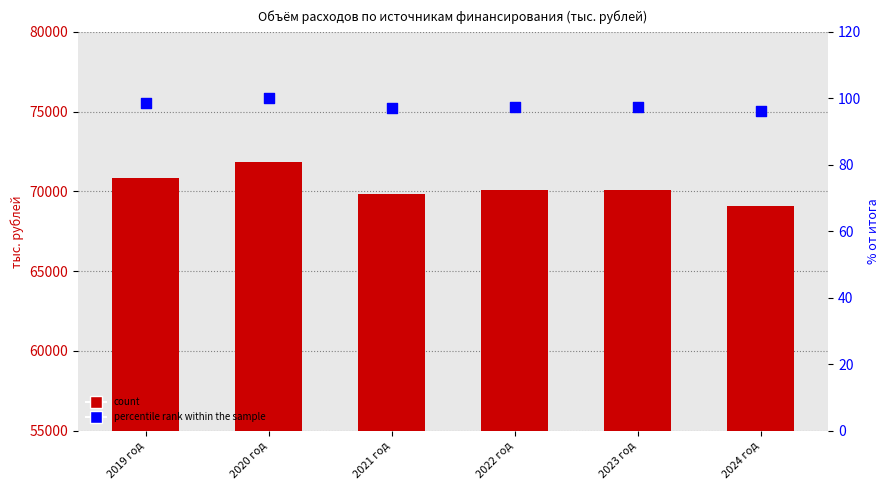

At which category is the sum across all series the highest?

2020 год